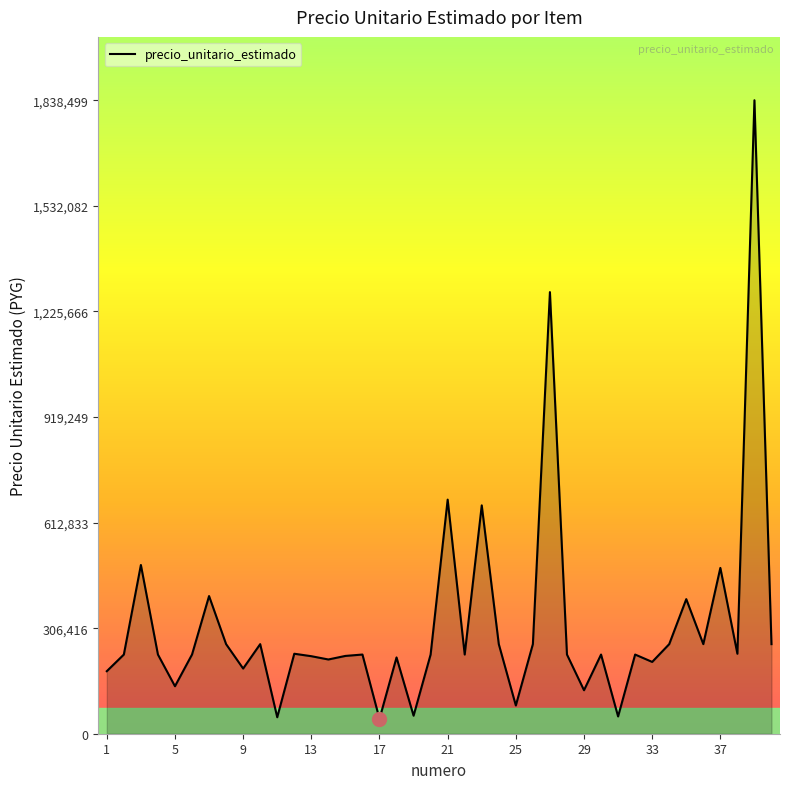

What is the greatest value displayed?

1838499